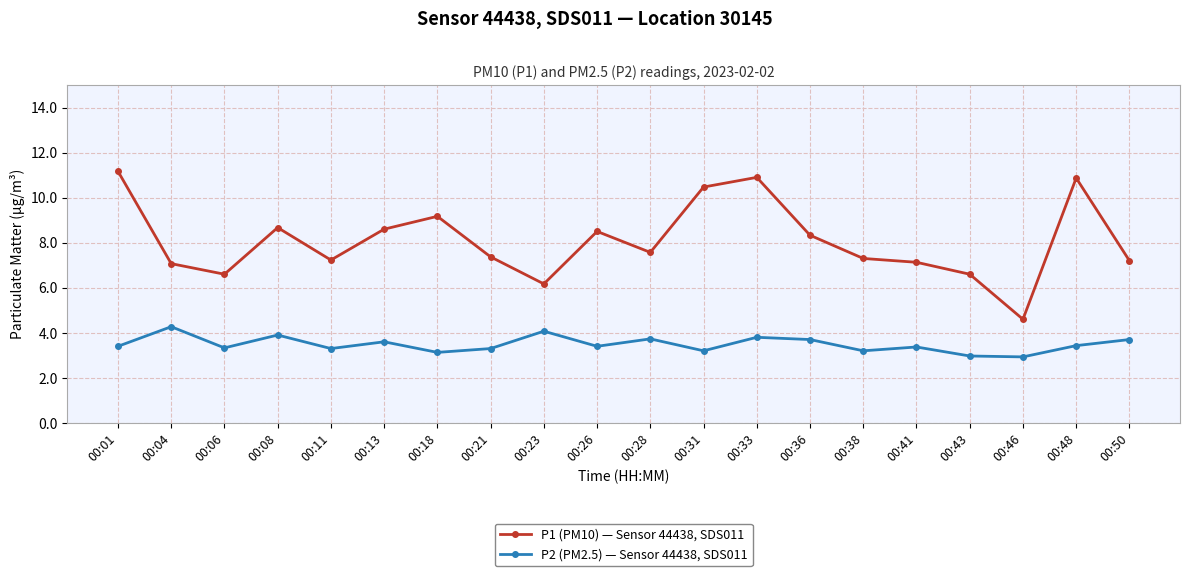

What is the sum of all P1 (PM10) — Sensor 44438, SDS011 values?

161.5